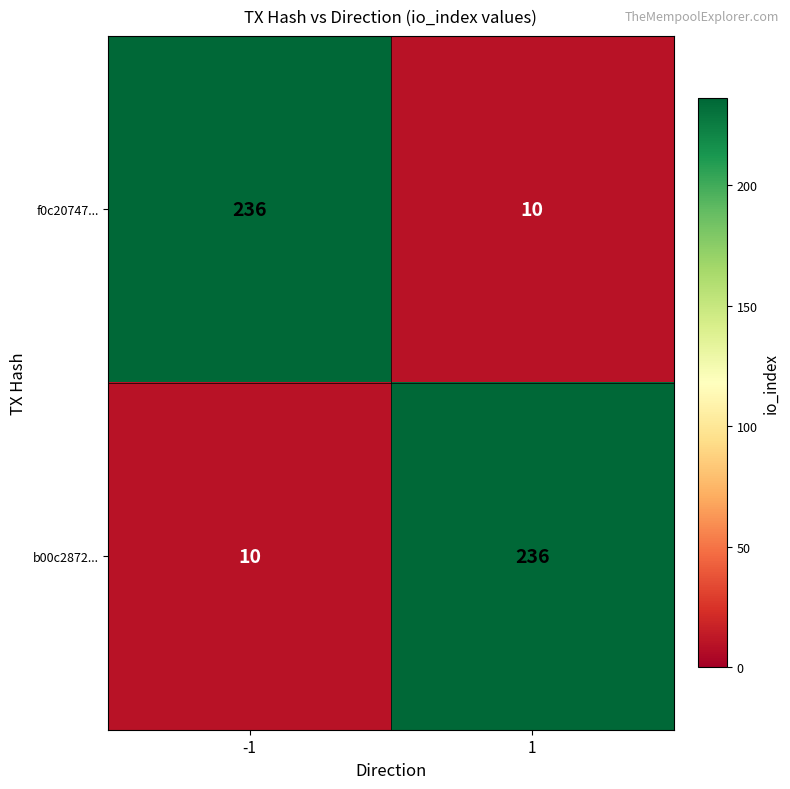

What value does the b00c2872... series have at 1, to the nearest 5?

235